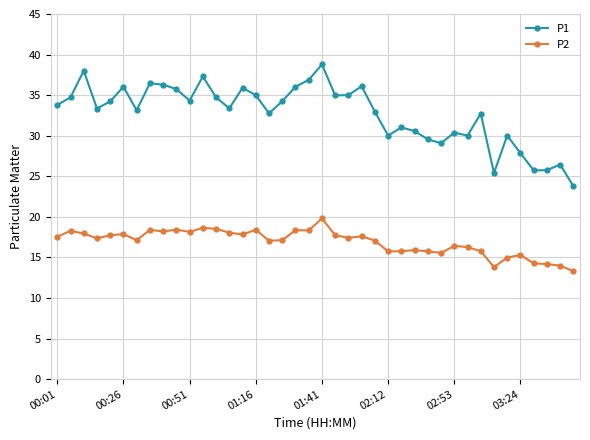

Which series has the largest total across all categories?

P1